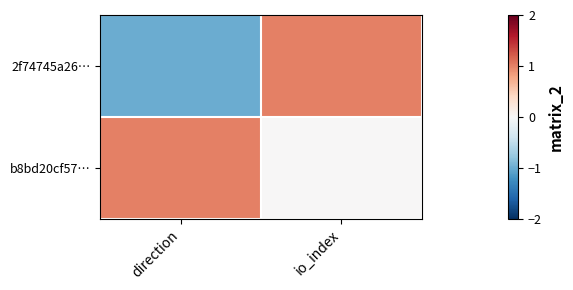

Which series changed the most between direction and io_index?

2f74745a26…